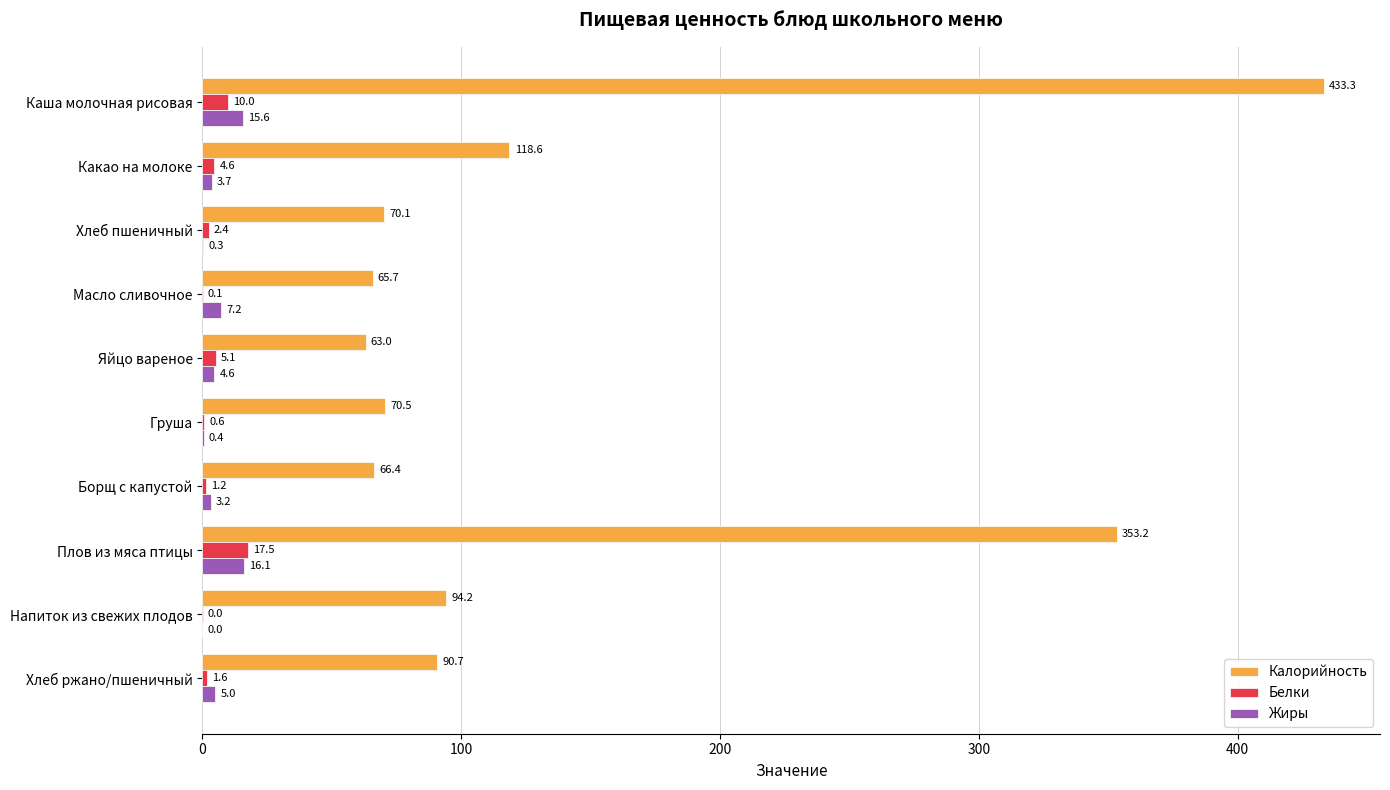

Between Масло сливочное and Груша, which series saw the biggest shift?

Жиры